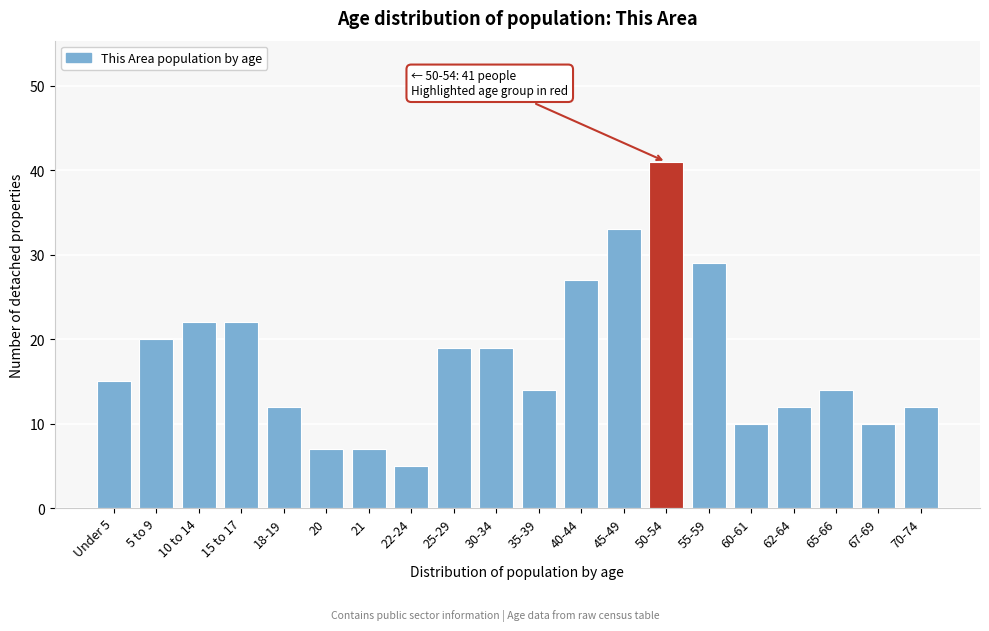

Reading left to right, extract all data points from this chart.

Under 5=15	5 to 9=20	10 to 14=22	15 to 17=22	18-19=12	20=7	21=7	22-24=5	25-29=19	30-34=19	35-39=14	40-44=27	45-49=33	50-54=41	55-59=29	60-61=10	62-64=12	65-66=14	67-69=10	70-74=12